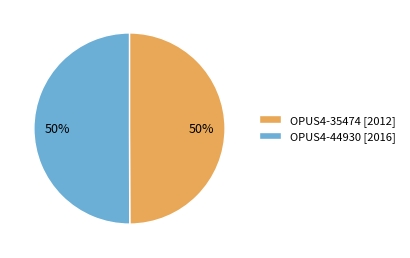

True or false: OPUS4-35474 accounts for 38% of the total.

False